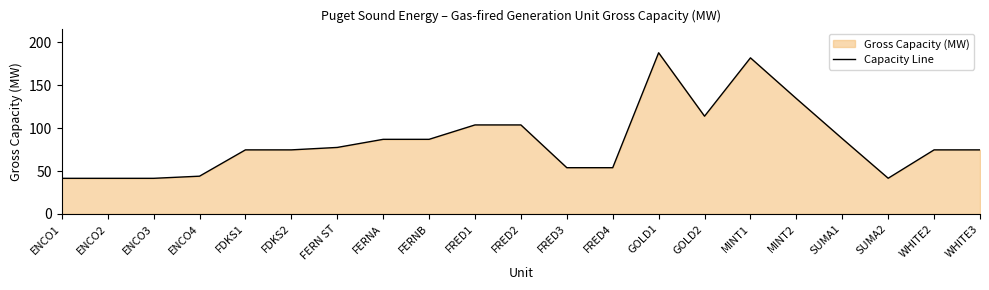

How many lines are shown in the chart?

1